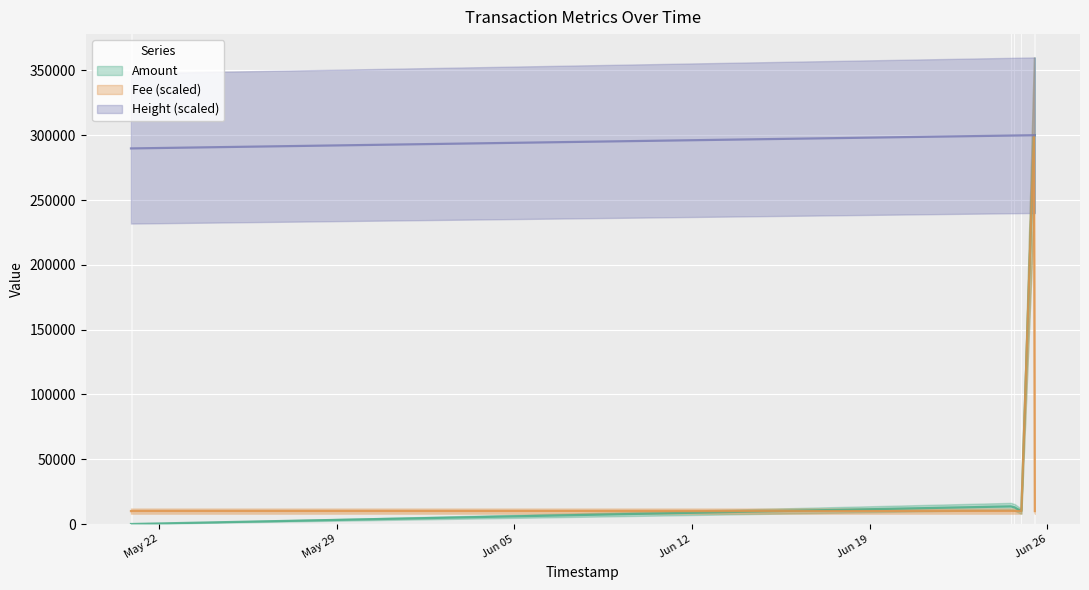

What is the difference between the Height values at 2017-06-24 13:36:40 and 2017-06-24 22:46:18?

107.2